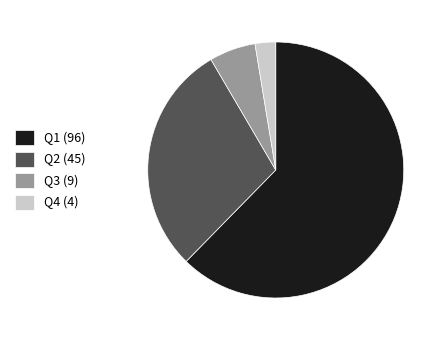

True or false: Q1 (96) accounts for 62% of the total.

True